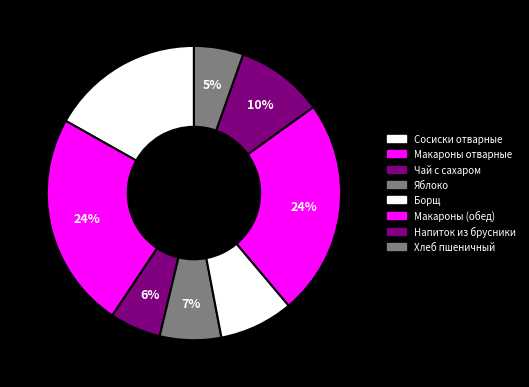

How many slices are in this pie chart?

8